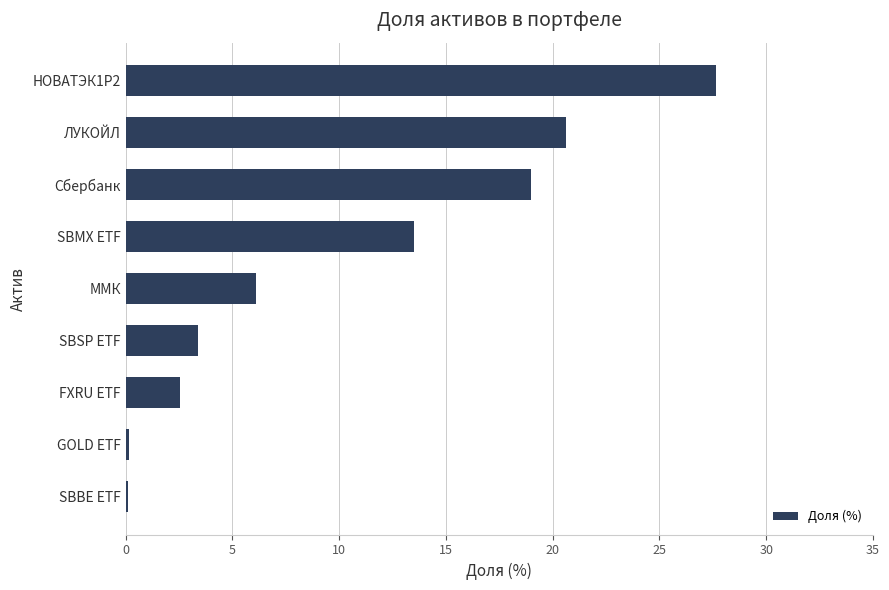

Which has a higher value, НОВАТЭК1Р2 or Сбербанк?

НОВАТЭК1Р2